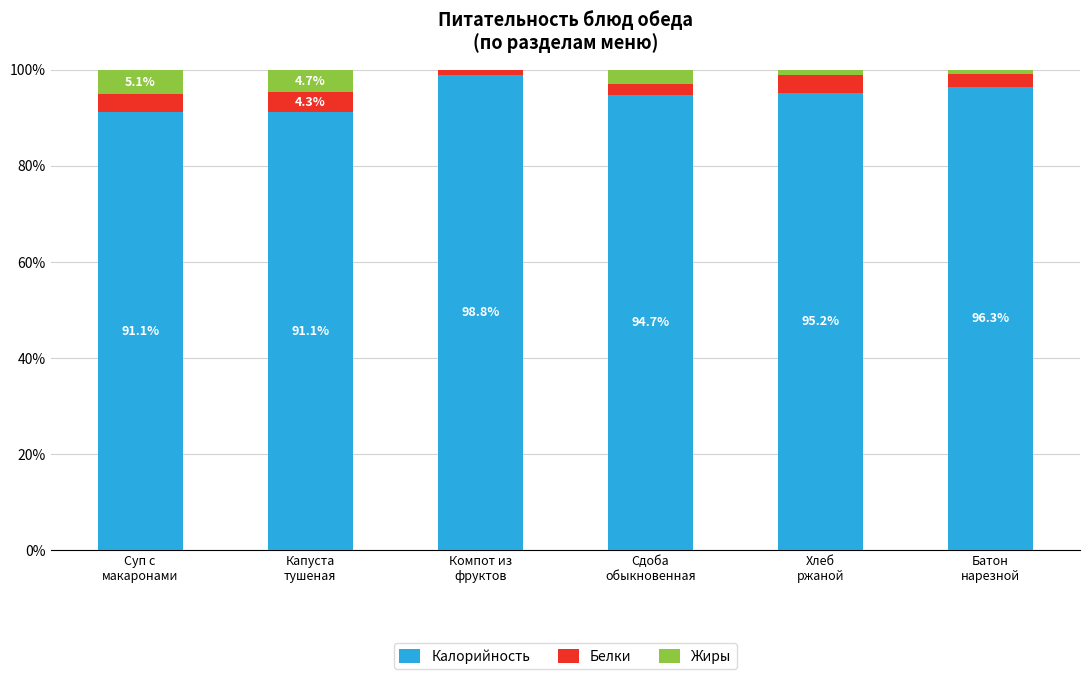

What is the sum of all Калорийность values?

567.2